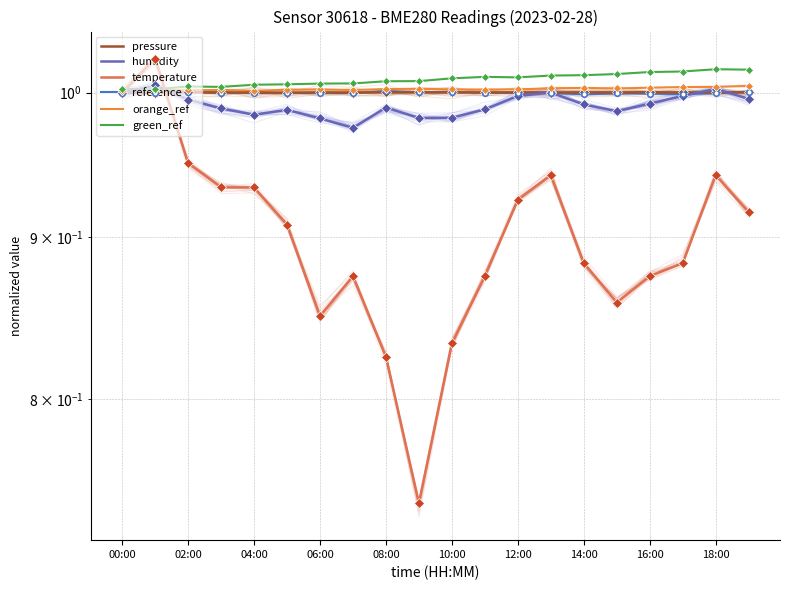

True or false: pressure has more than 1 interior local peaks.

True